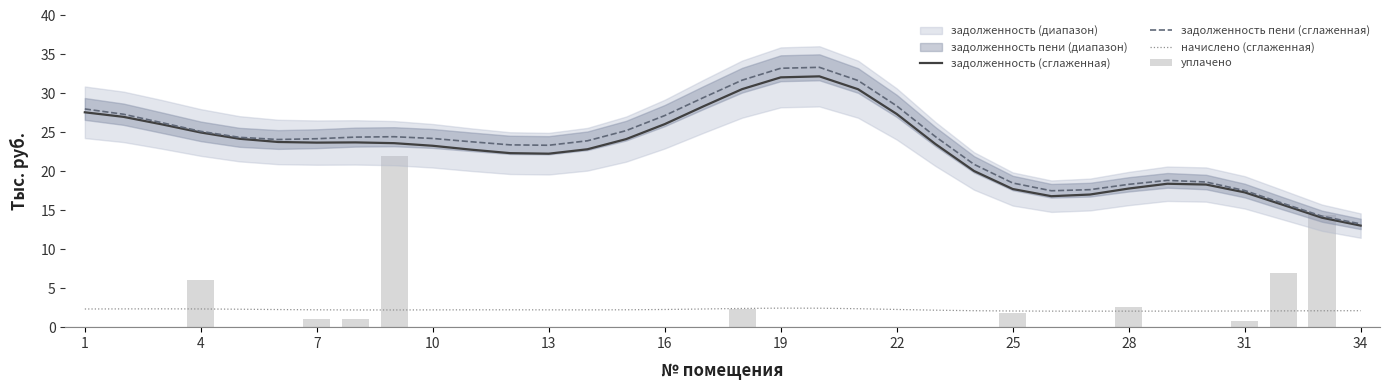

Is it true that начислено (сглаженная) equals 2.3 at 1?

True